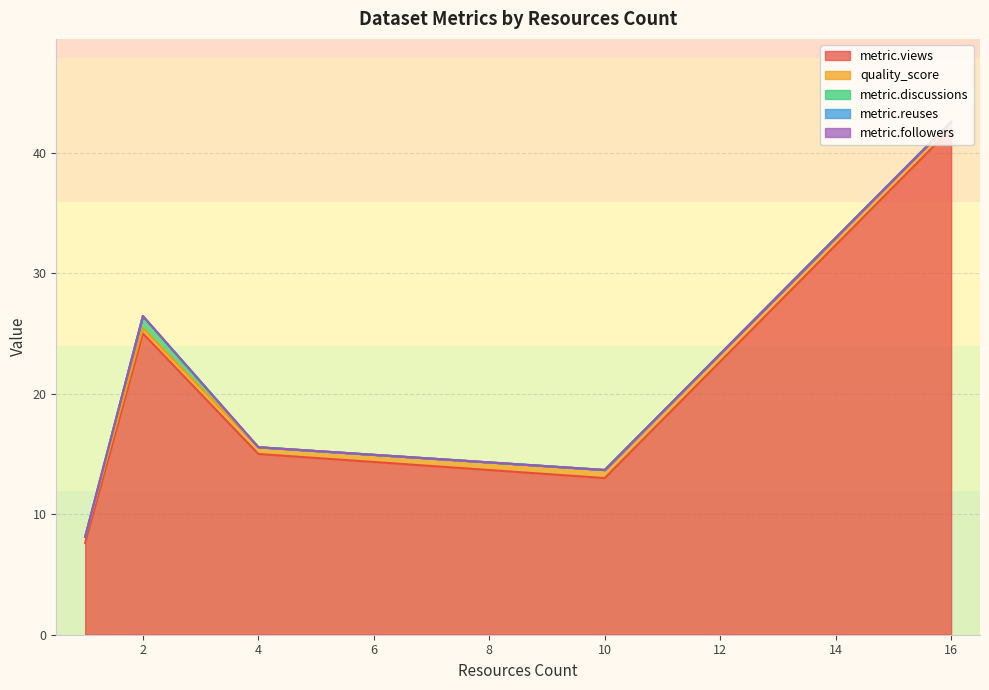

What are all the series names shown in the legend?

metric.views, quality_score, metric.discussions, metric.reuses, metric.followers